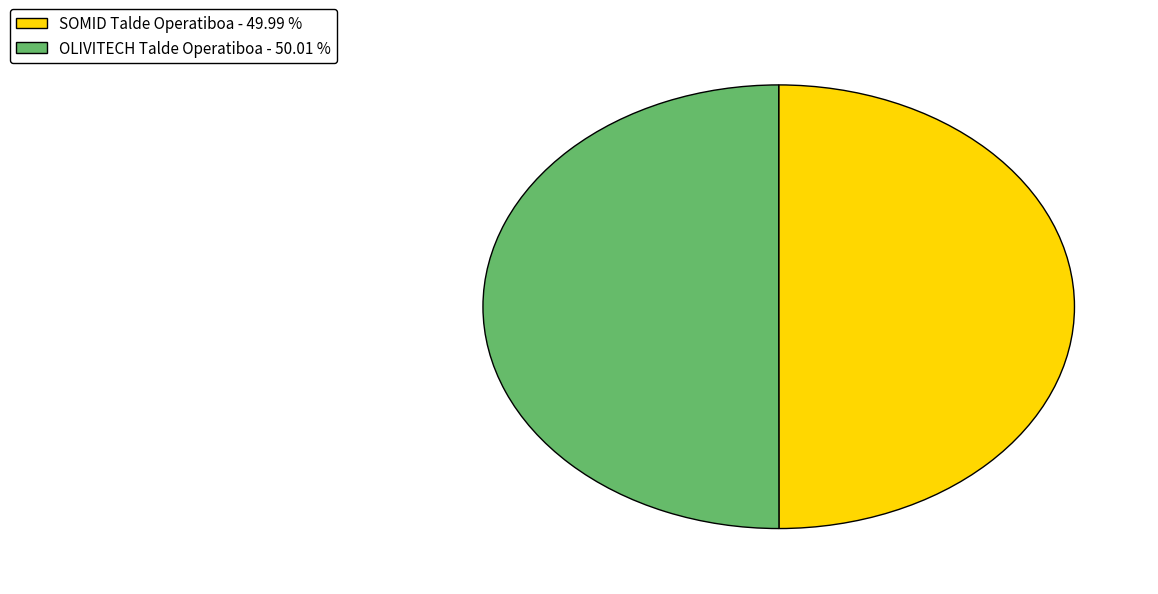

How many slices are in this pie chart?

2